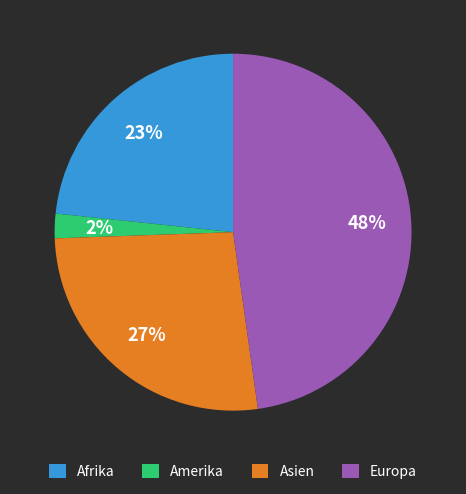

To the nearest percent, what portion does Europa represent?

48%